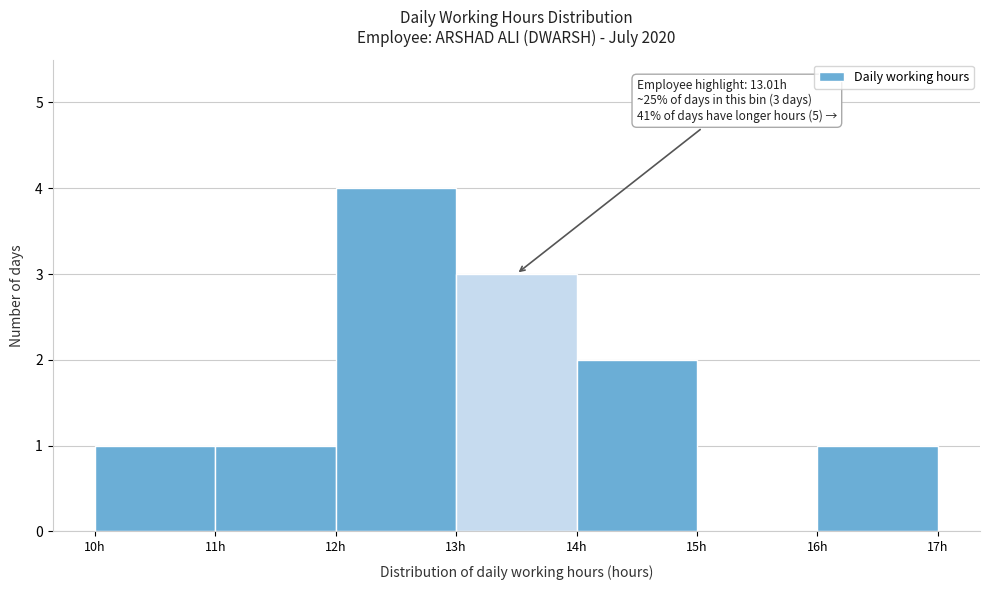

Which range on the x-axis has the tallest bar?

12 to 13